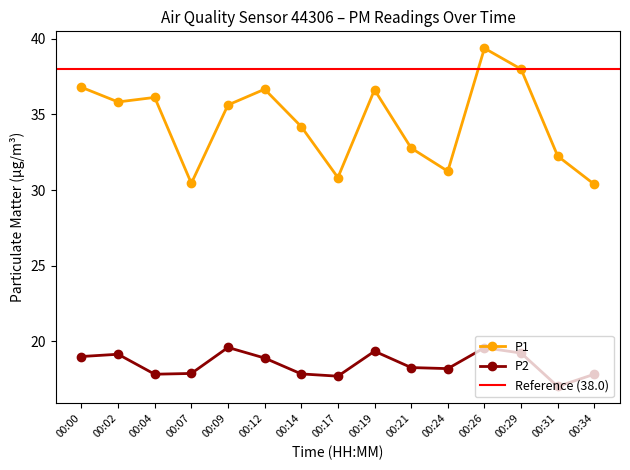

What is the total value across all series at 00:02?

55.0